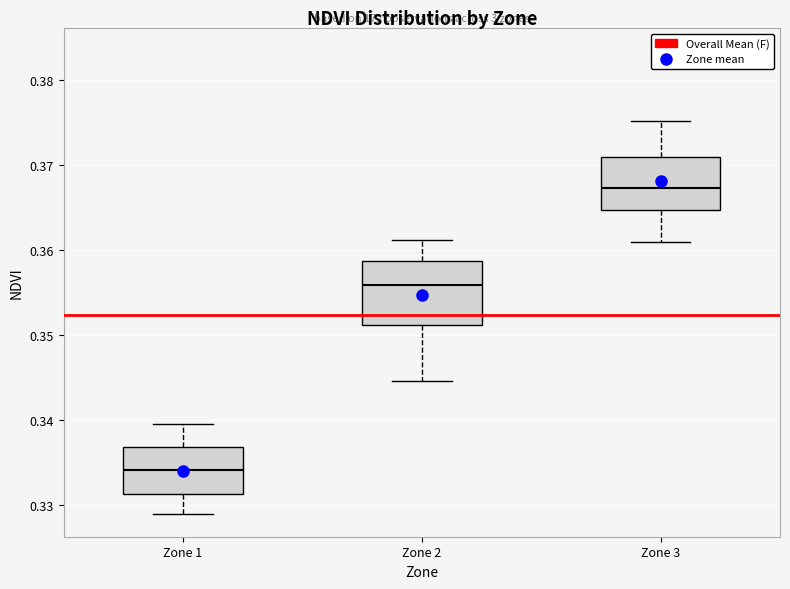

Reading left to right, read every box against the y-axis: the position of its median line, the range the box covers, and the ends of its whiskers. The values are not printed on the chart, so give them approximately, as read against the axis.

Zone 1: median 0.334, box 0.331 to 0.337, whiskers 0.329 to 0.340
Zone 2: median 0.356, box 0.351 to 0.359, whiskers 0.345 to 0.361
Zone 3: median 0.367, box 0.365 to 0.371, whiskers 0.361 to 0.375